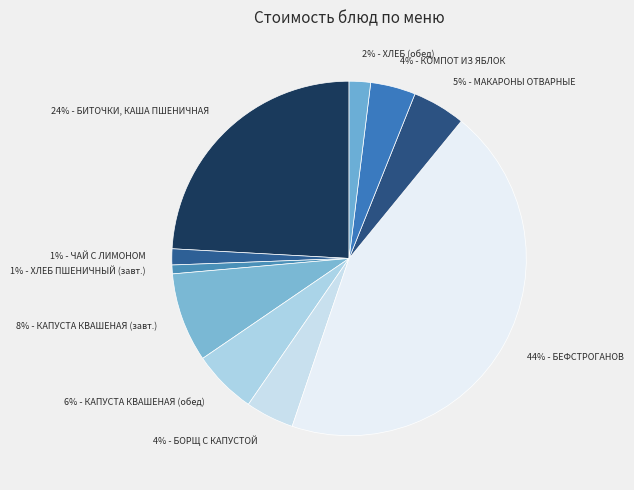

How many slices are in this pie chart?

10